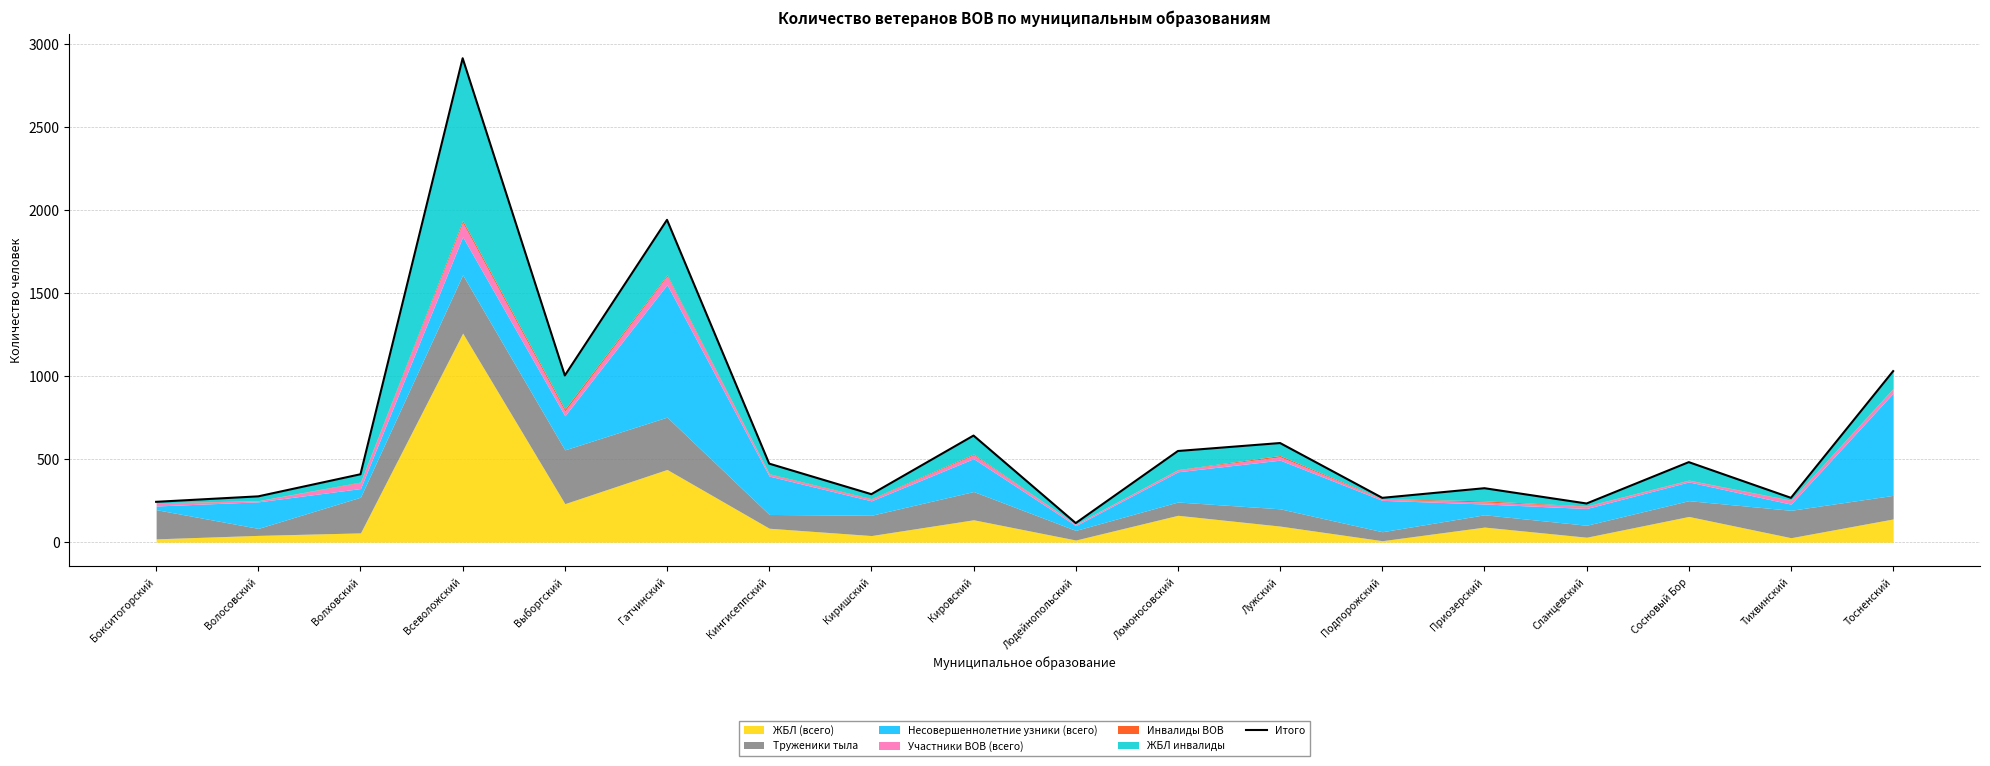

True or false: there are more than 1 points higher than both neighbors.

True